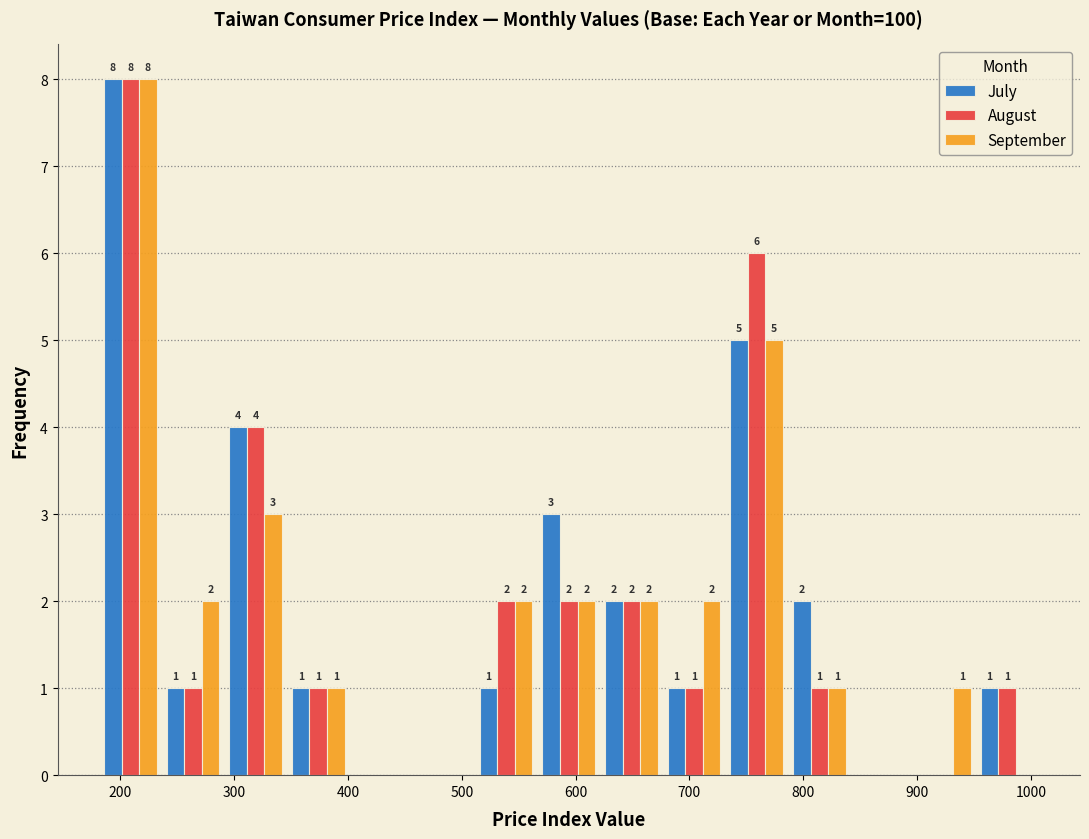

In the July series, which range on the x-axis has the tallest bar?

180 to 240